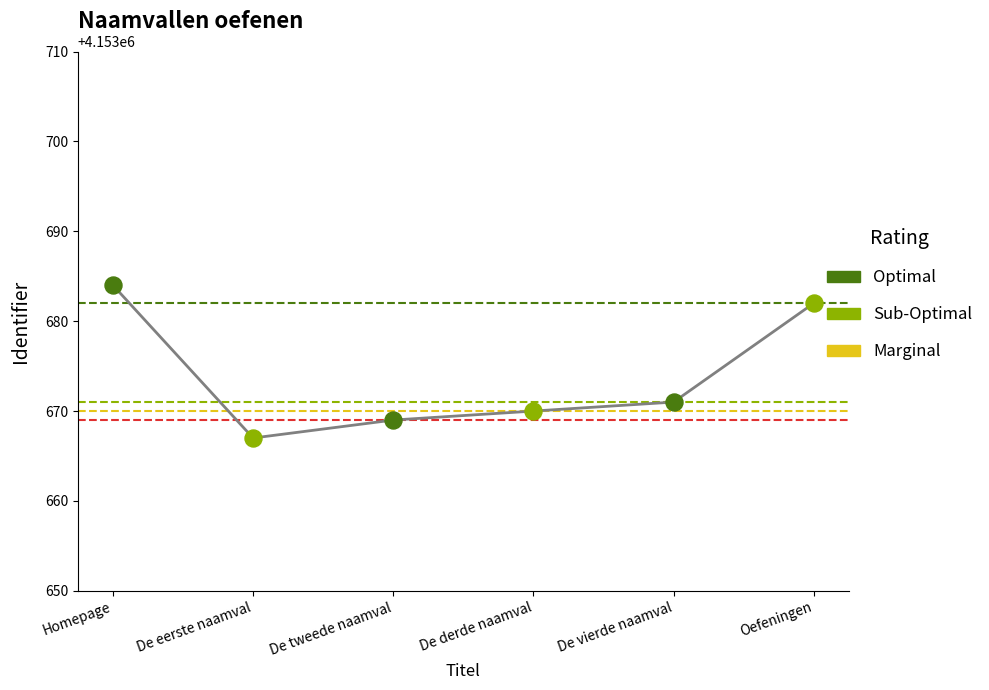

Between Oefeningen and De derde naamval, which is larger?

Oefeningen